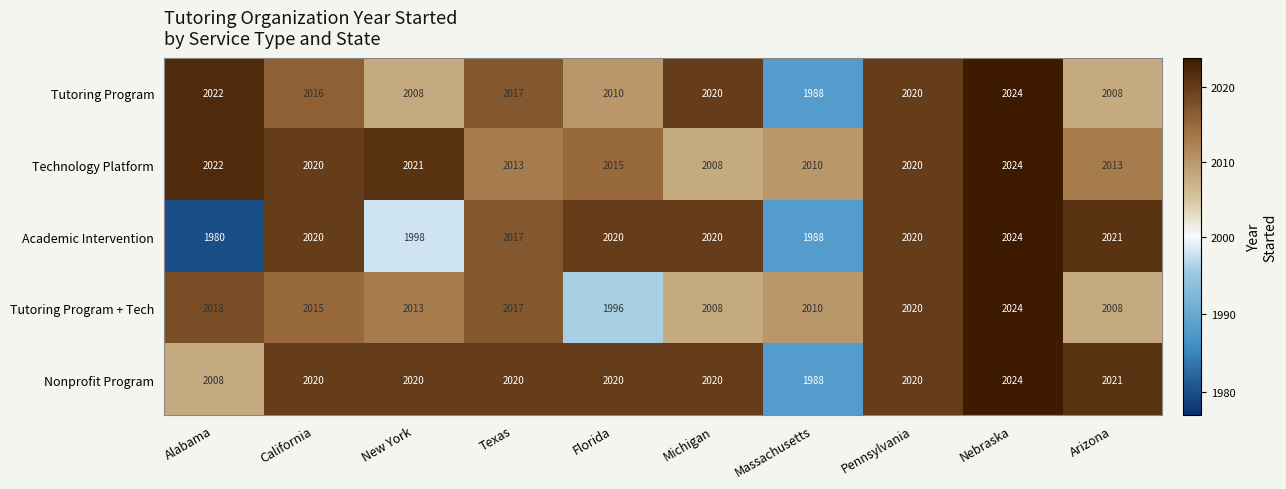

Where does the Tutoring Program series first go above 2017?

Alabama